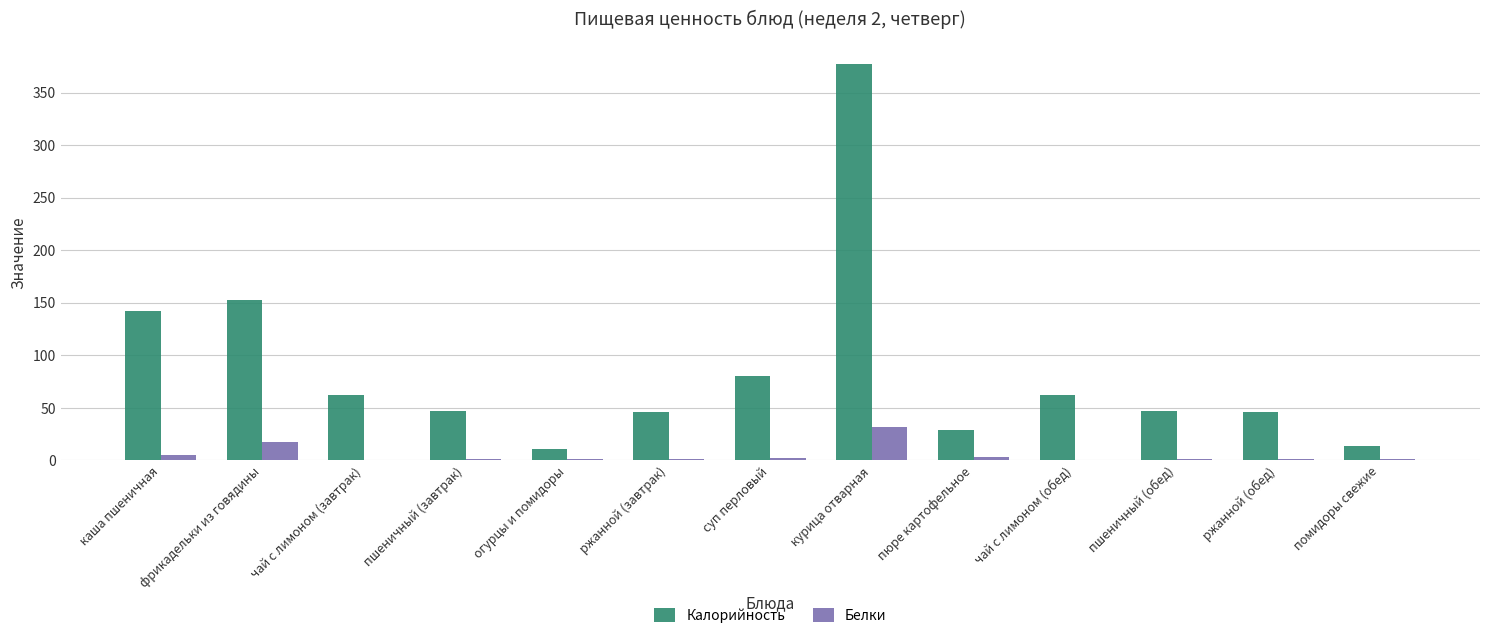

What is the sum of all Калорийность values?

1116